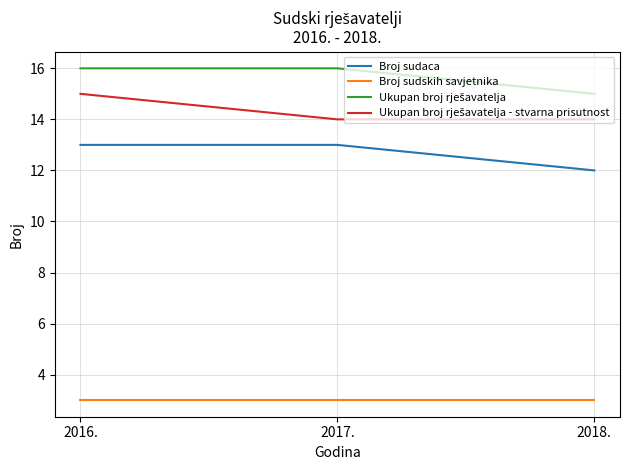

Is it true that Broj sudaca equals 12 at 2018.?

True